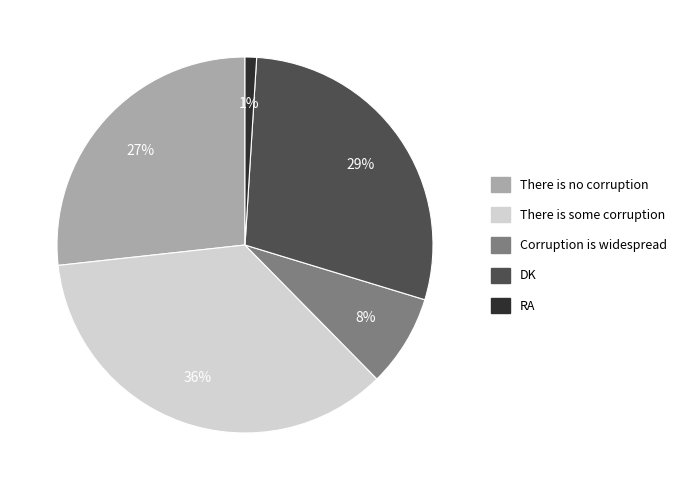

How many segments does this pie chart have?

5